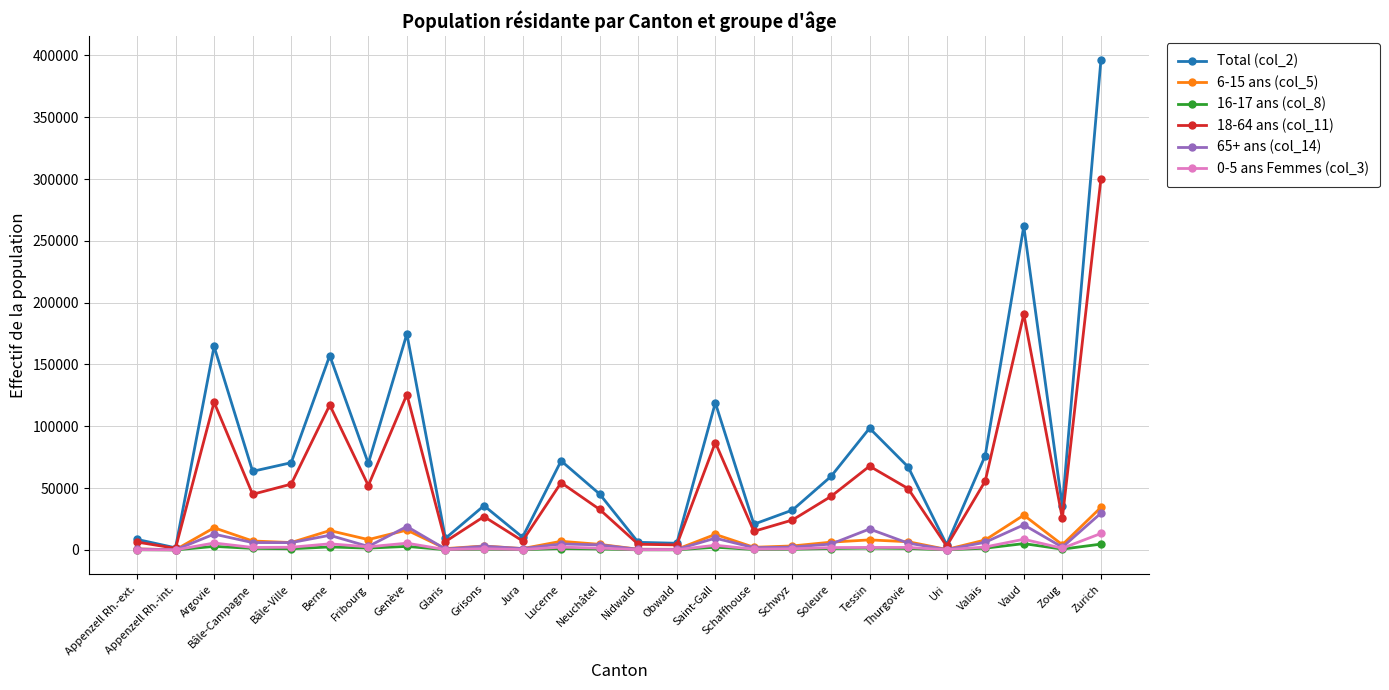

What is the label of the 17th point from the left?

Schaffhouse